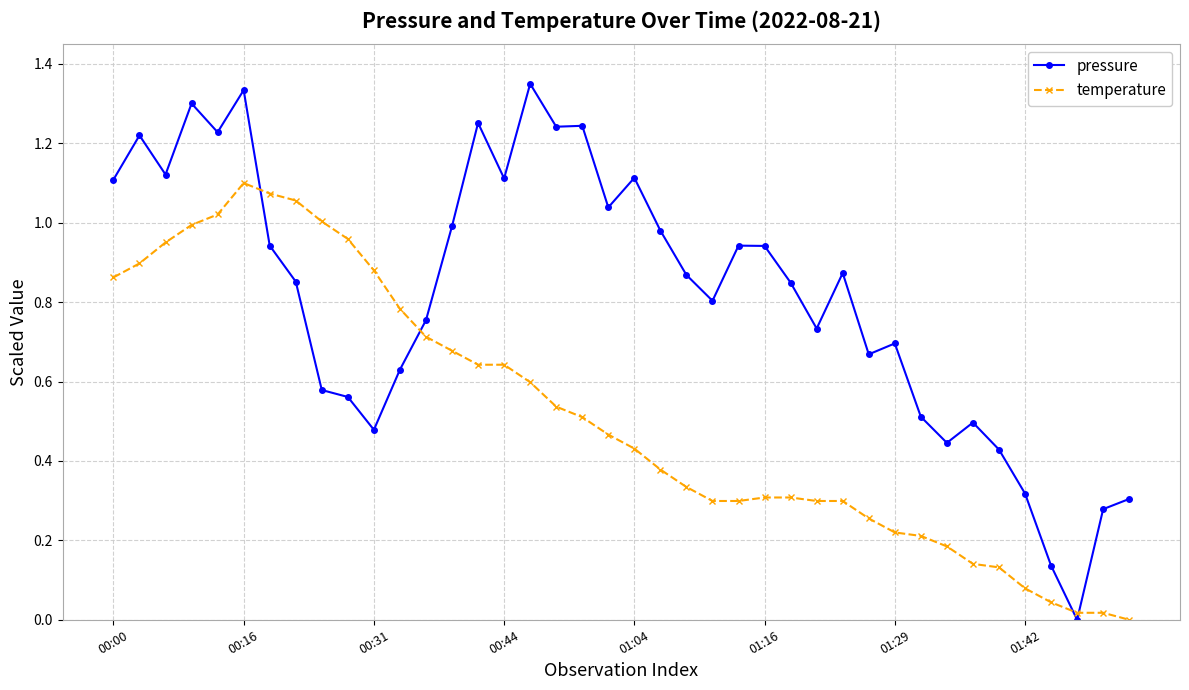

Which series has the largest total across all categories?

pressure